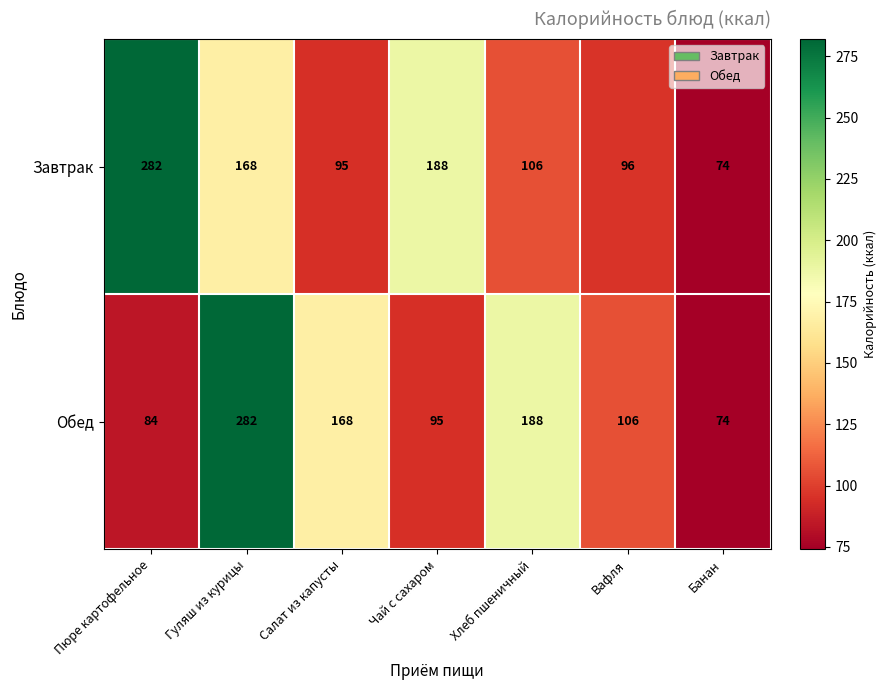

At which label does Обед reach its peak?

Гуляш из курицы